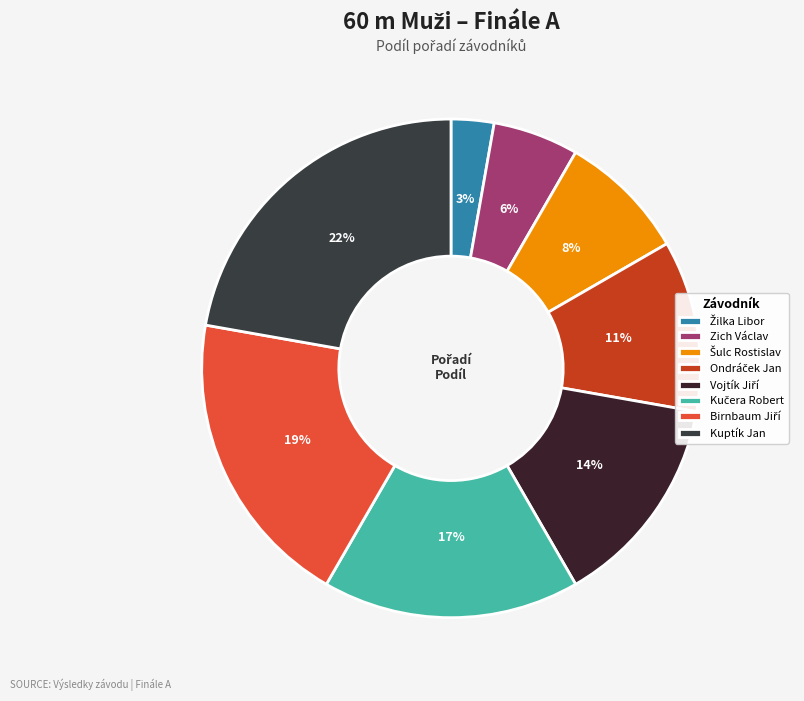

Is it true that Ondráček Jan is 1% of the pie?

False